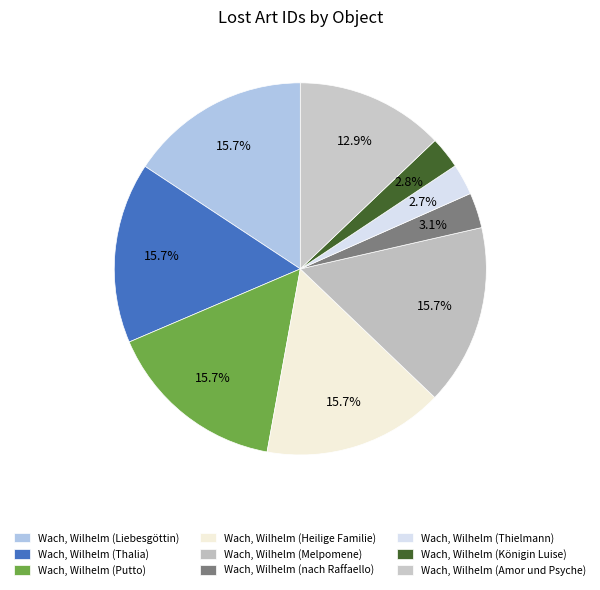

How many slices are in this pie chart?

9